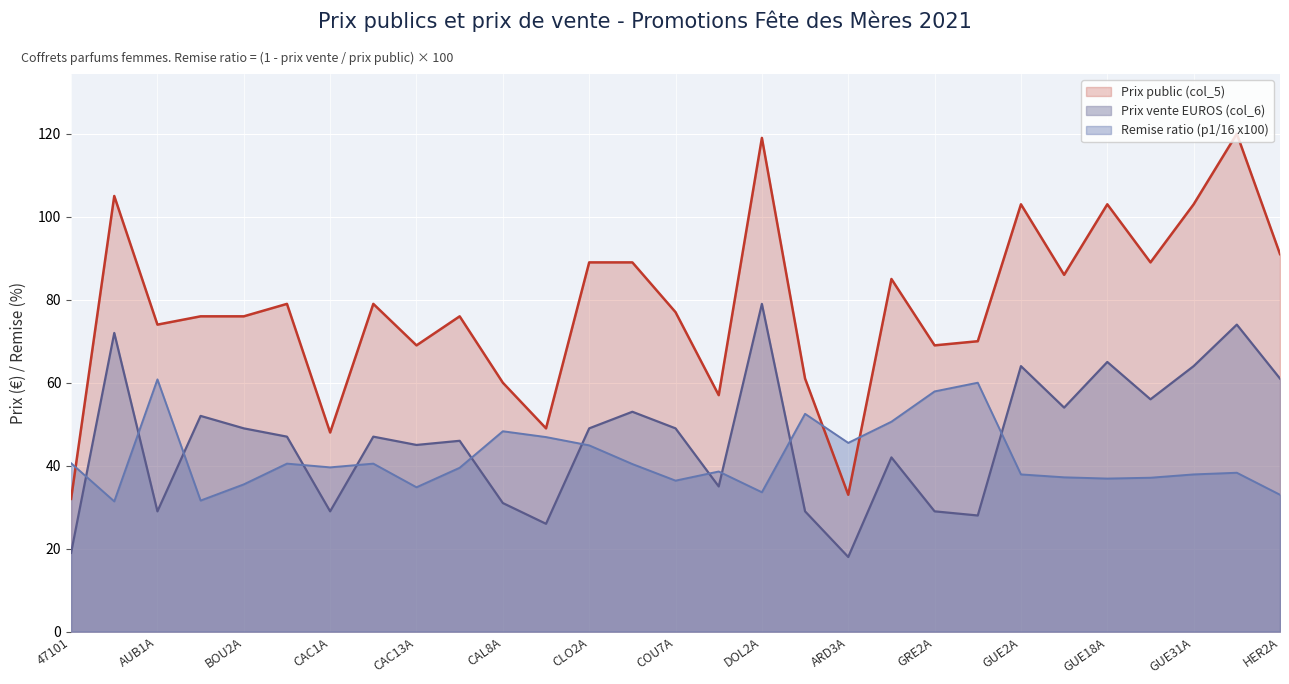

True or false: Prix public (col_5) has a value of 156.6 at HER2A.

False